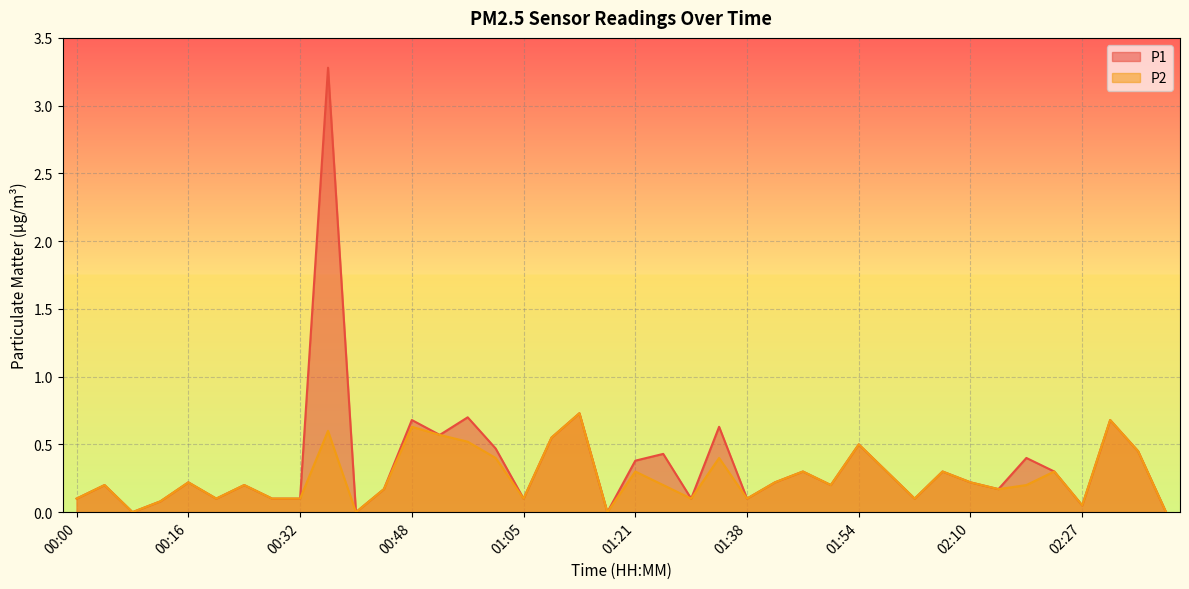

True or false: P1 has more than 1 points higher than both neighbors.

True